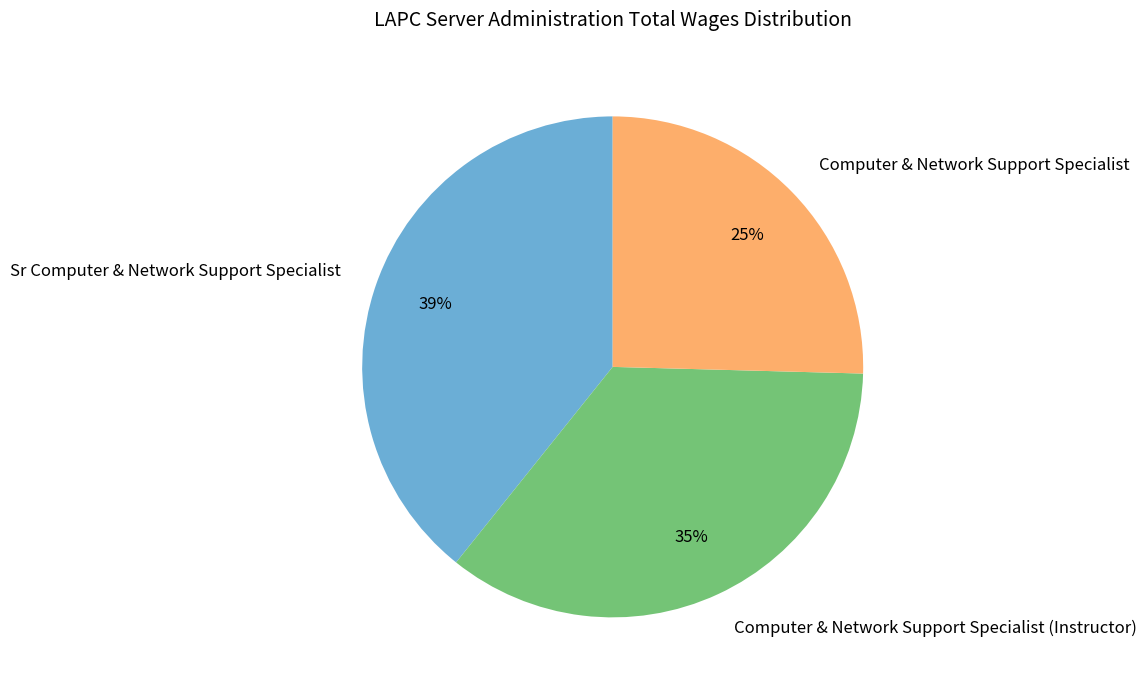

What percentage is the Computer & Network Support Specialist slice, to the nearest percent?

25%